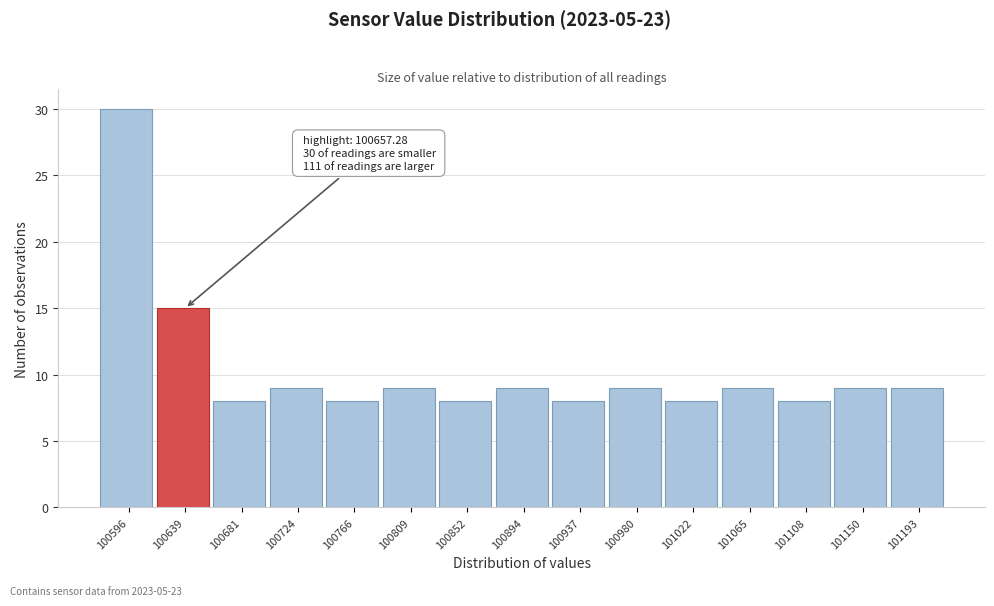

Reading left to right, what are all the values shown in this chart?

100596=30	100639=15	100681=8	100724=9	100766=8	100809=9	100852=8	100894=9	100937=8	100980=9	101022=8	101065=9	101108=8	101150=9	101193=9